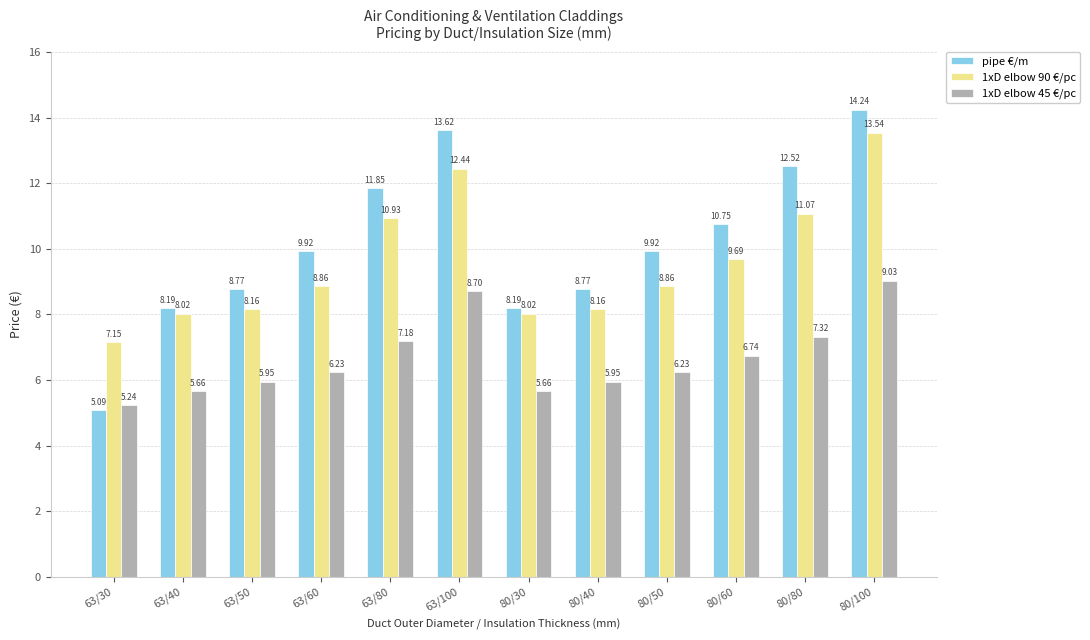

Between 63/80 and 80/40, which series saw the biggest shift?

pipe €/m